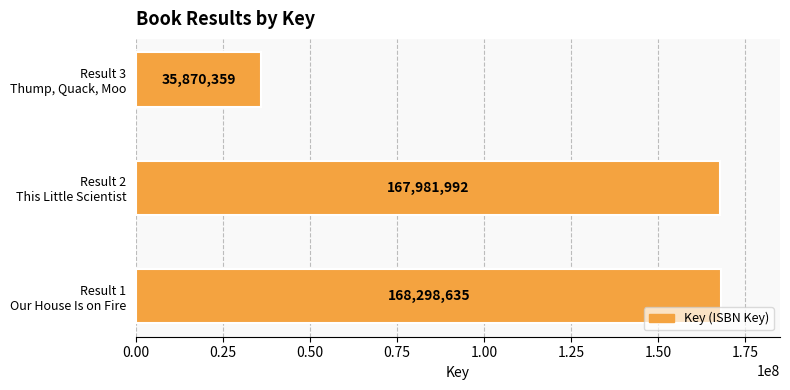

What is the greatest value displayed?

168298635